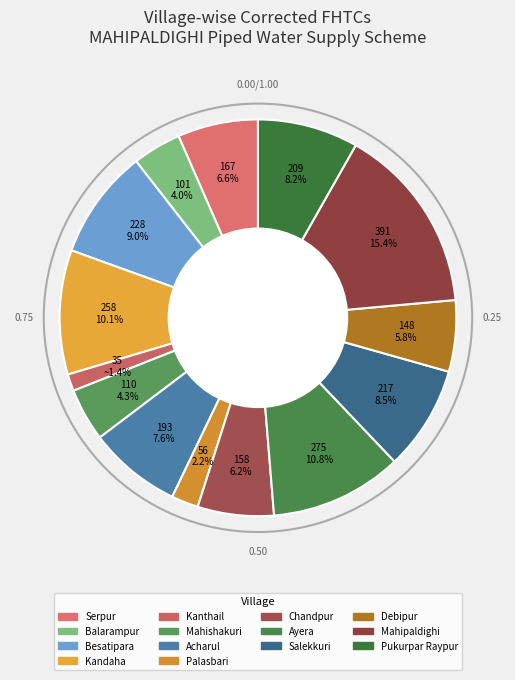

Which category has the biggest portion of the pie?

Mahipaldighi